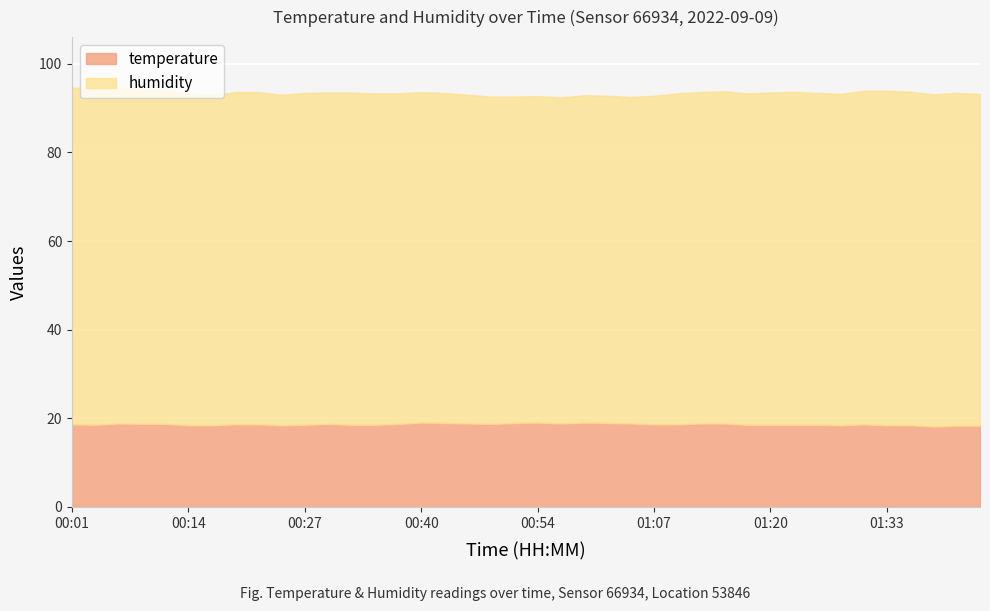

How many lines are shown in the chart?

2